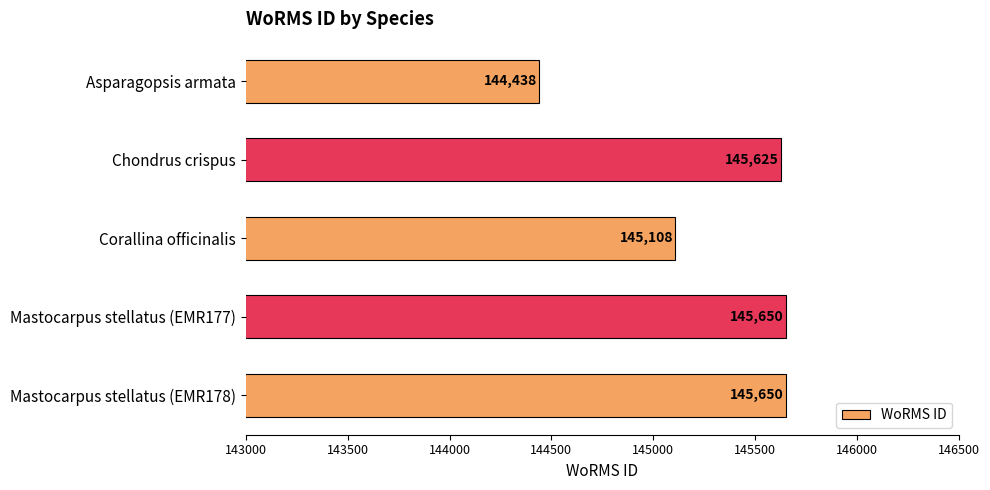

Are the bars horizontal?

Yes